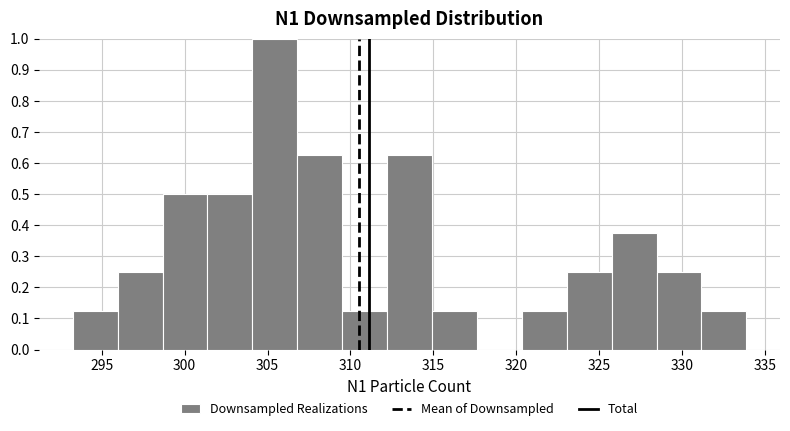

Reading left to right, list every bar in this chart as the range it spans on the x-axis followed by its height. Neither the bar edges nor the heights are printed on the chart, so give them approximately, as read against the axes.

293.5 to 296.0: 0.13
296.0 to 298.5: 0.25
298.5 to 301.5: 0.50
301.5 to 304.0: 0.50
304.0 to 307.0: 1.00
307.0 to 309.5: 0.63
309.5 to 312.0: 0.13
312.0 to 315.0: 0.63
315.0 to 317.5: 0.13
317.5 to 320.5: 0
320.5 to 323.0: 0.13
323.0 to 326.0: 0.25
326.0 to 328.5: 0.38
328.5 to 331.0: 0.25
331.0 to 334.0: 0.13